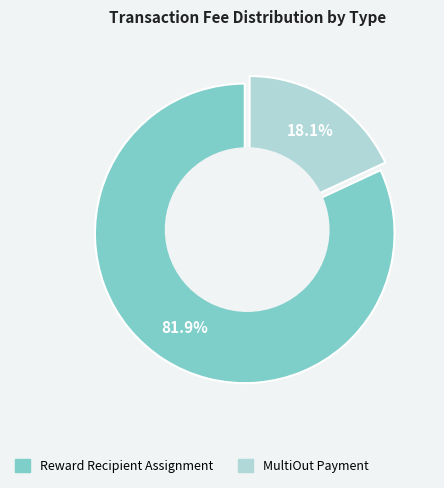

The Reward Recipient Assignment slice represents 76% of the pie. True or false?

False